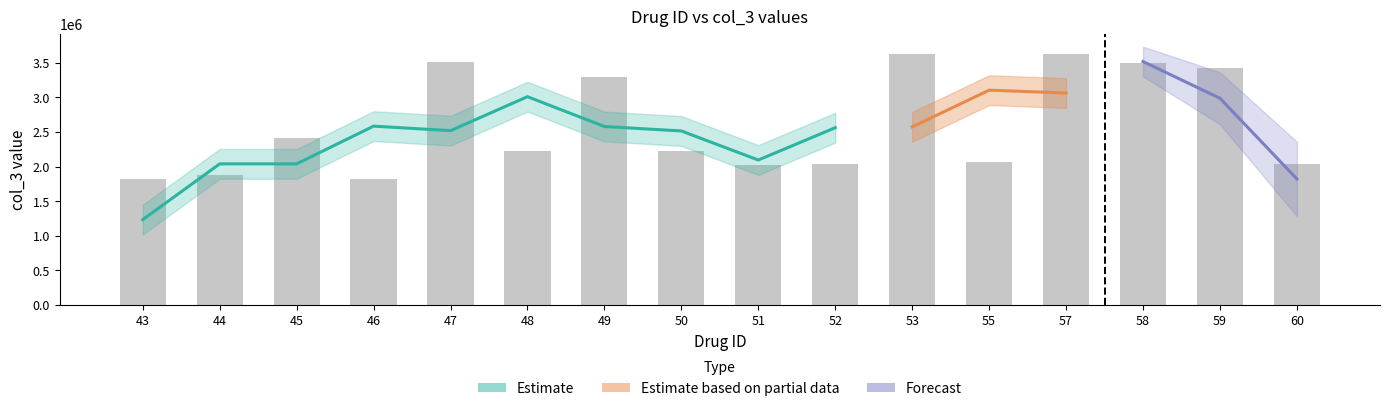

What value does the data have at 50?

2223626